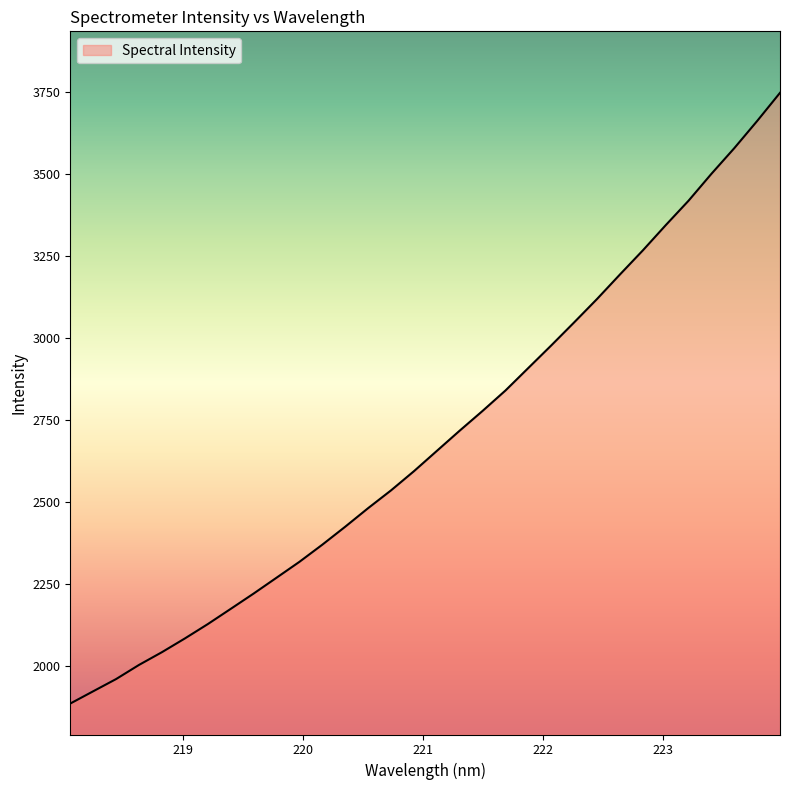

What is the difference between the maximum and minimum values?

1861.6